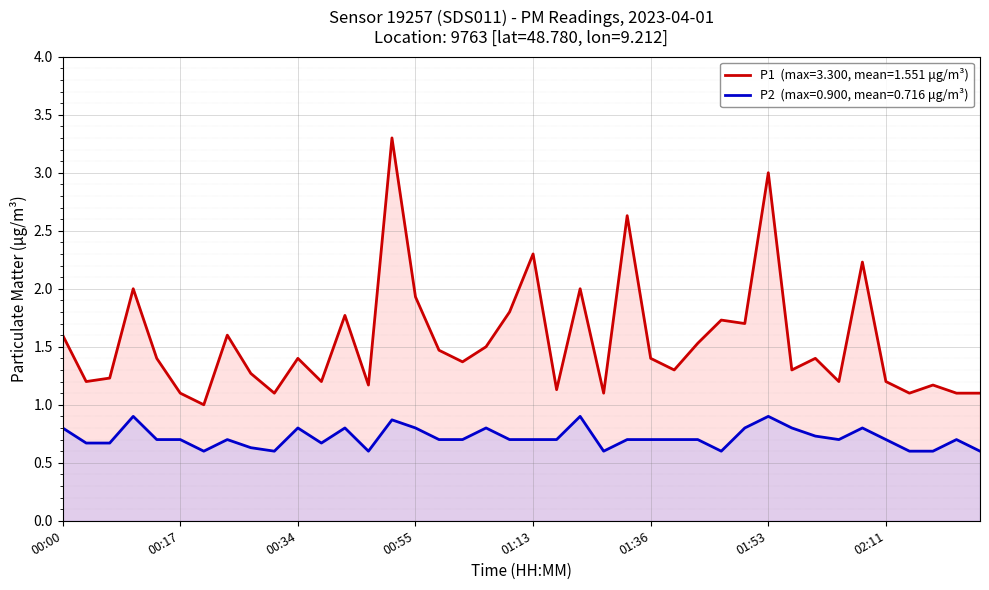

Reading left to right, transcribe all the data shown in this chart.

P1: 00:00=1.6	00:04=1.2	00:07=1.2	00:11=2.0	00:14=1.4	00:17=1.1	00:21=1.0	00:24=1.6	00:28=1.3	00:31=1.1	00:34=1.4	00:38=1.2	00:41=1.8	00:48=1.2	00:52=3.3	00:55=1.9	00:59=1.5	01:02=1.4	01:06=1.5	01:10=1.8	01:13=2.3	01:17=1.1	01:24=2.0	01:28=1.1	01:32=2.6	01:36=1.4	01:40=1.3	01:43=1.5	01:47=1.7	01:50=1.7	01:53=3.0	01:57=1.3	02:00=1.4	02:04=1.2	02:07=2.2	02:11=1.2	02:14=1.1	02:18=1.2	02:21=1.1	02:25=1.1
P2: 00:00=0.8	00:04=0.7	00:07=0.7	00:11=0.9	00:14=0.7	00:17=0.7	00:21=0.6	00:24=0.7	00:28=0.6	00:31=0.6	00:34=0.8	00:38=0.7	00:41=0.8	00:48=0.6	00:52=0.9	00:55=0.8	00:59=0.7	01:02=0.7	01:06=0.8	01:10=0.7	01:13=0.7	01:17=0.7	01:24=0.9	01:28=0.6	01:32=0.7	01:36=0.7	01:40=0.7	01:43=0.7	01:47=0.6	01:50=0.8	01:53=0.9	01:57=0.8	02:00=0.7	02:04=0.7	02:07=0.8	02:11=0.7	02:14=0.6	02:18=0.6	02:21=0.7	02:25=0.6